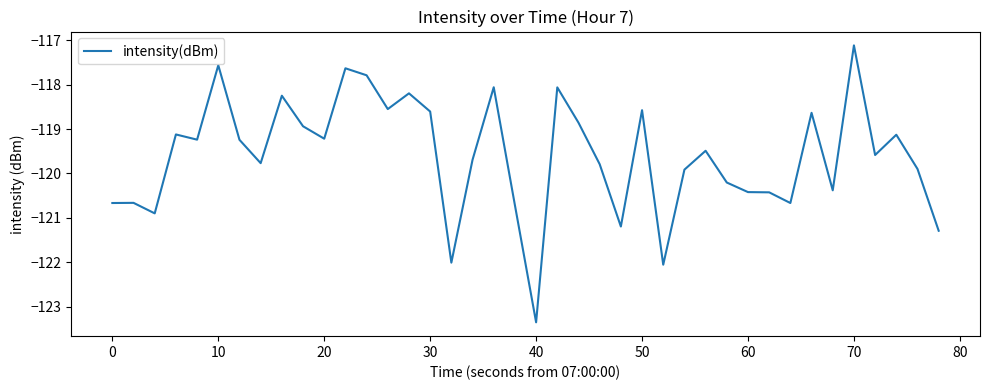

What is the difference between the maximum and minimum values?

6.2